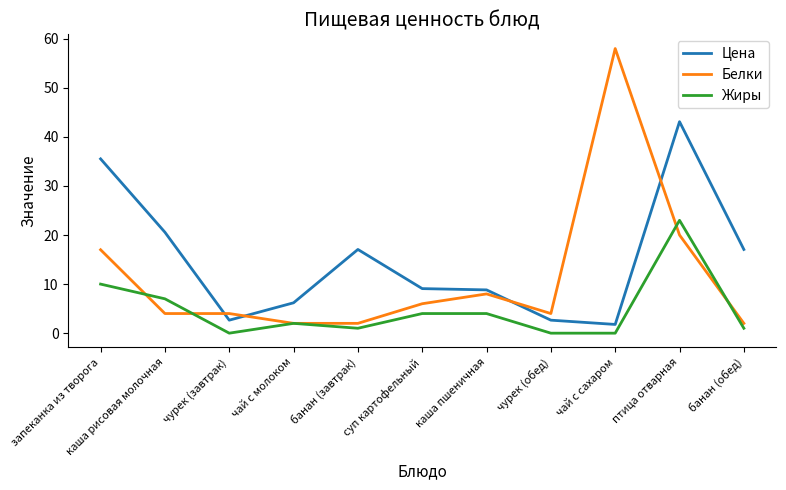

Rank the series by their maximum value, from lowest to highest.

Жиры, Цена, Белки